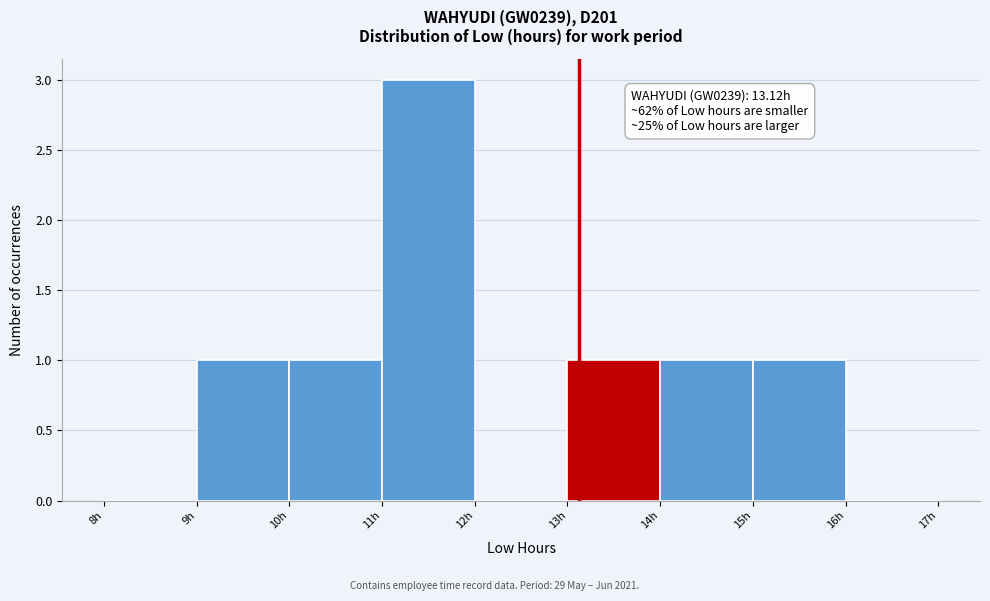

Over which range of the x-axis is the bar tallest?

11 to 12